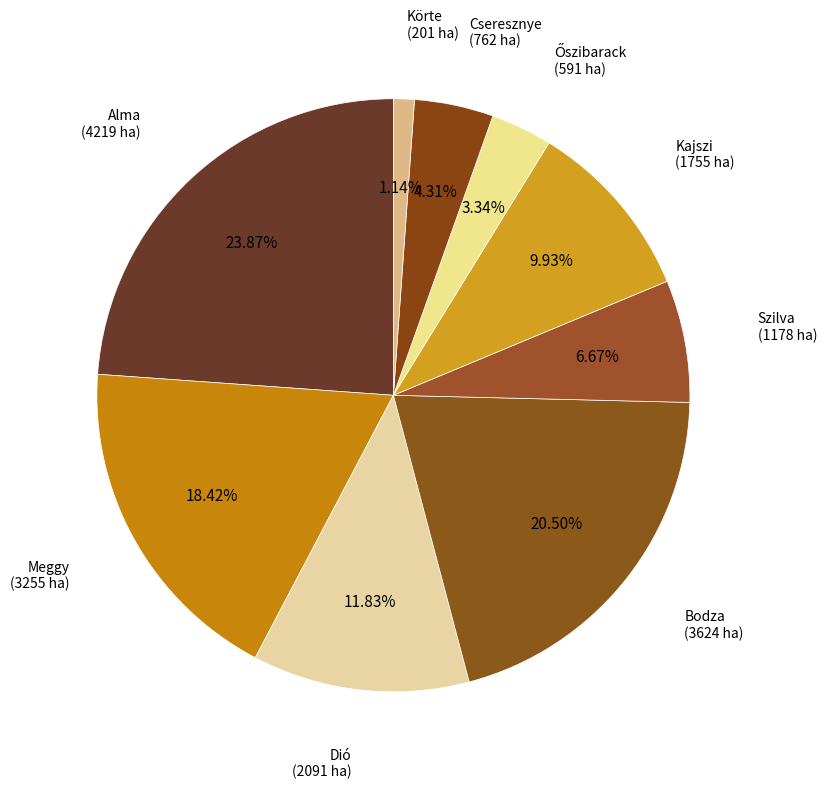

Which category has the smallest portion of the pie?

Körte